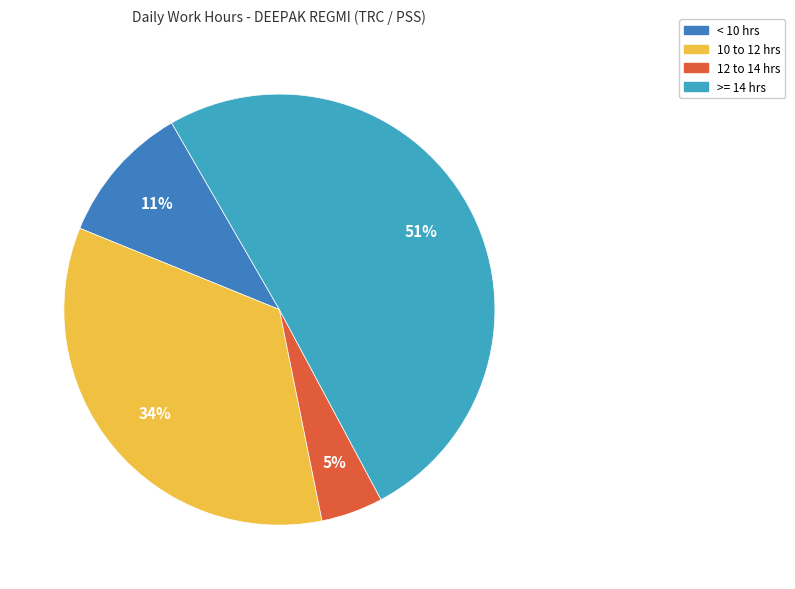

Rank the categories by value from lowest to highest.

12 to 14 hrs, < 10 hrs, 10 to 12 hrs, >= 14 hrs